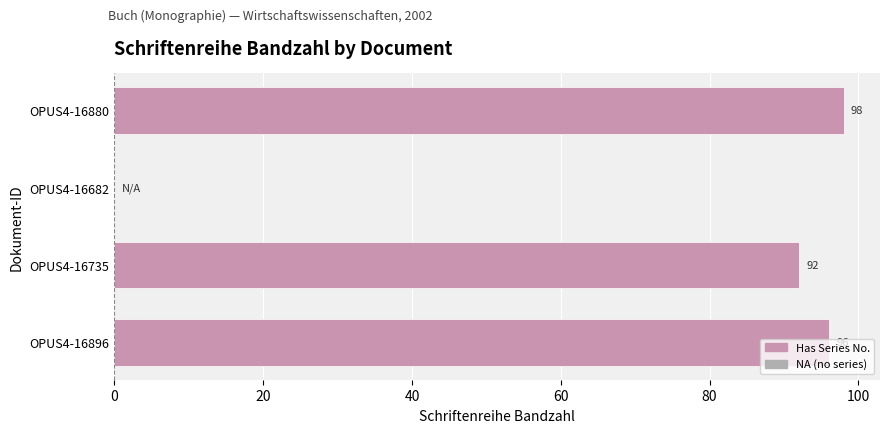

What is the sum of the values at OPUS4-16682 and OPUS4-16896?

96